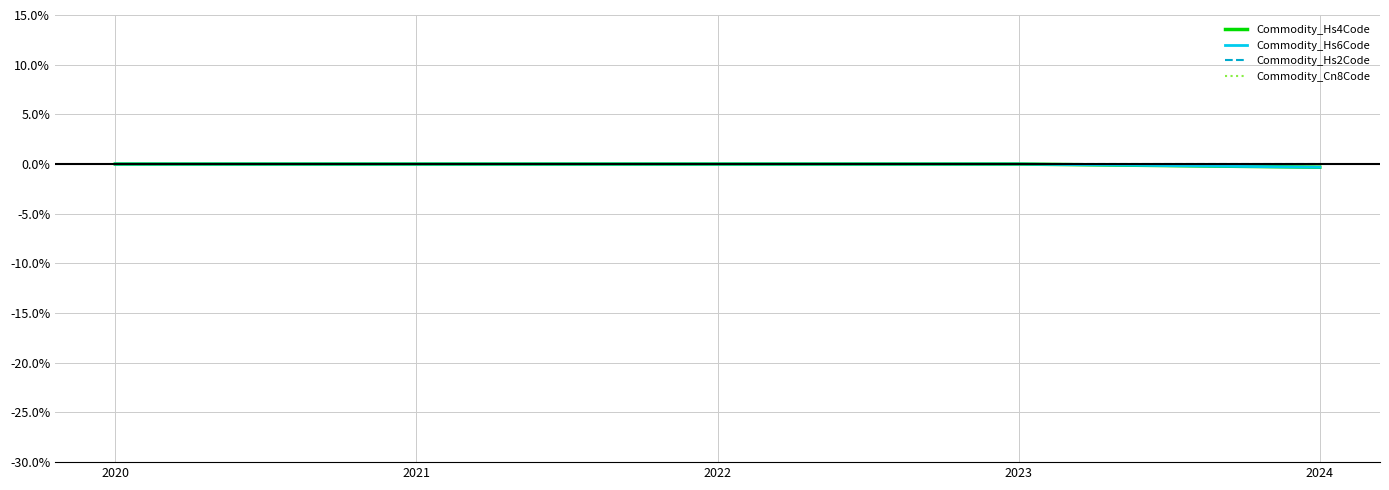

Reading left to right, what are all the values shown in this chart?

Commodity_Hs4Code: 0.0	0.0	0.0	0.0	-0.3
Commodity_Hs6Code: 0.0	0.0	0.0	0.0	-0.3
Commodity_Hs2Code: 0.0	0.0	0.0	0.0	0.0
Commodity_Cn8Code: 0.0	0.0	0.0	0.0	-0.3